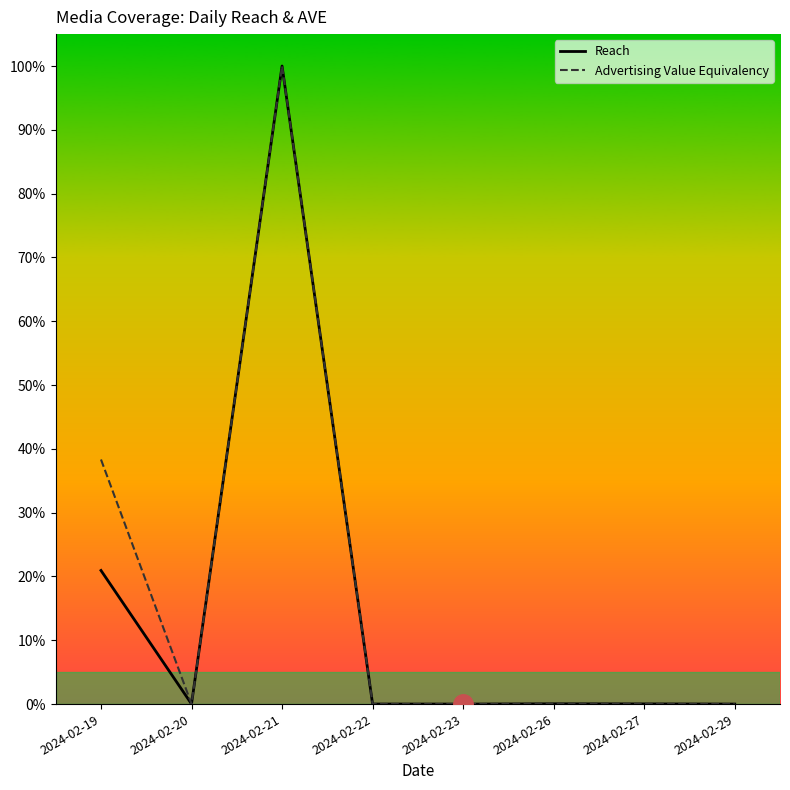

True or false: Reach has more than 2 points higher than both neighbors.

False